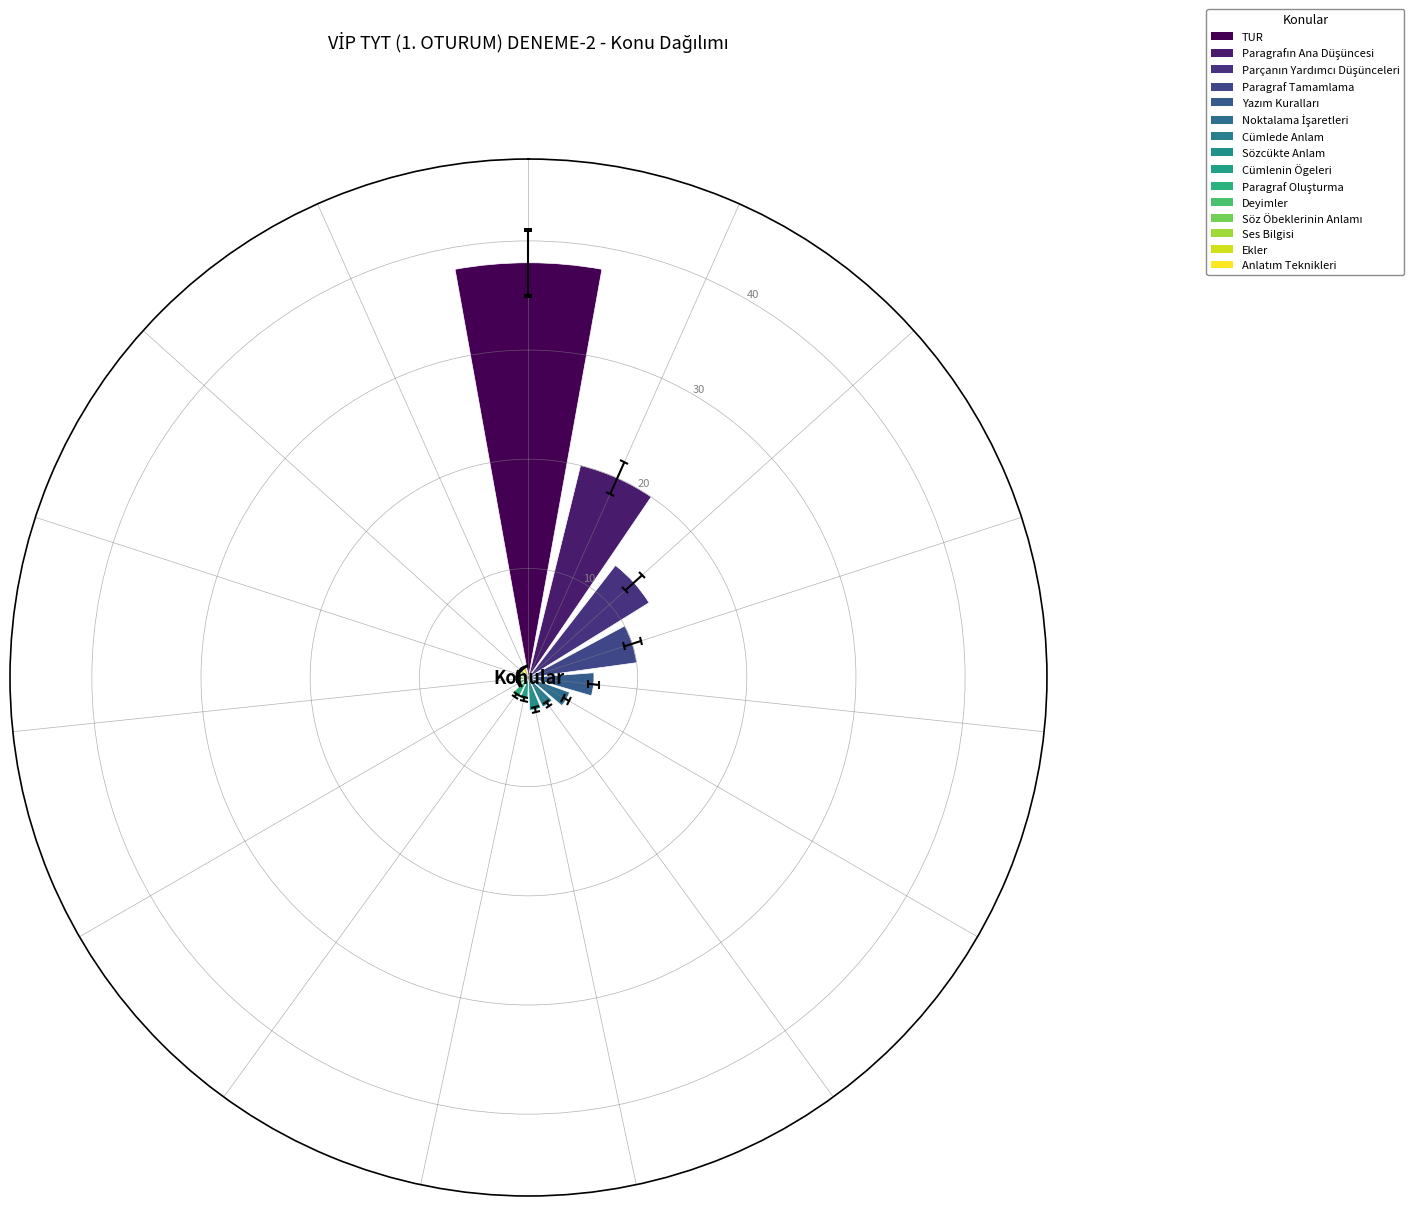

What is the difference between the maximum and minimum values?

37